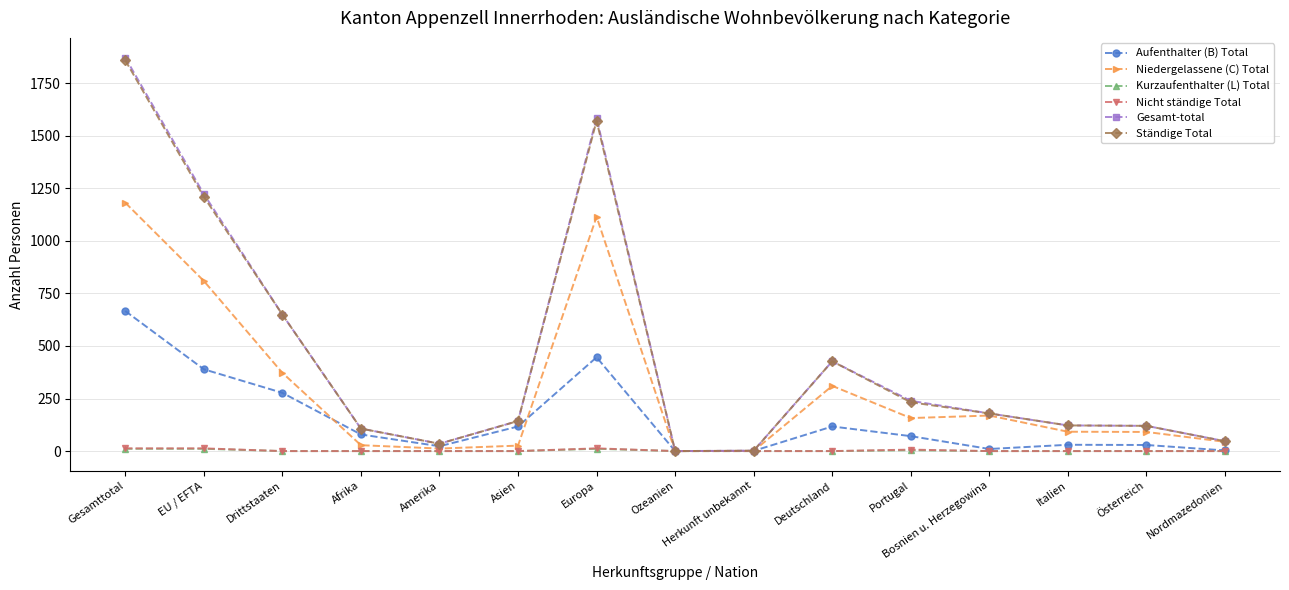

At which category is the sum across all series the highest?

Gesamttotal